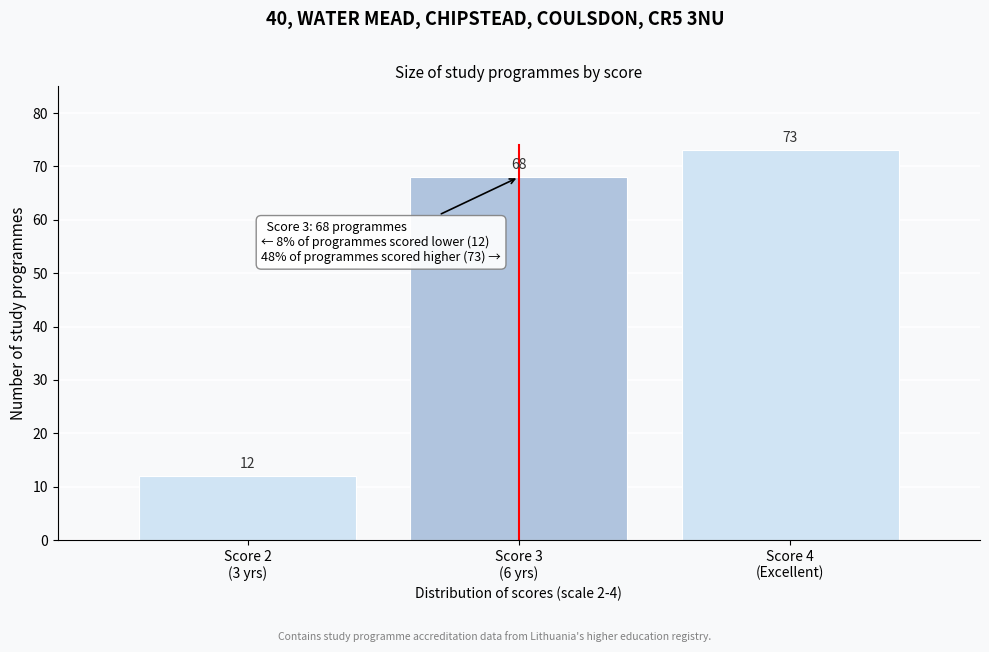

Reading left to right, extract all data points from this chart.

12	68	73